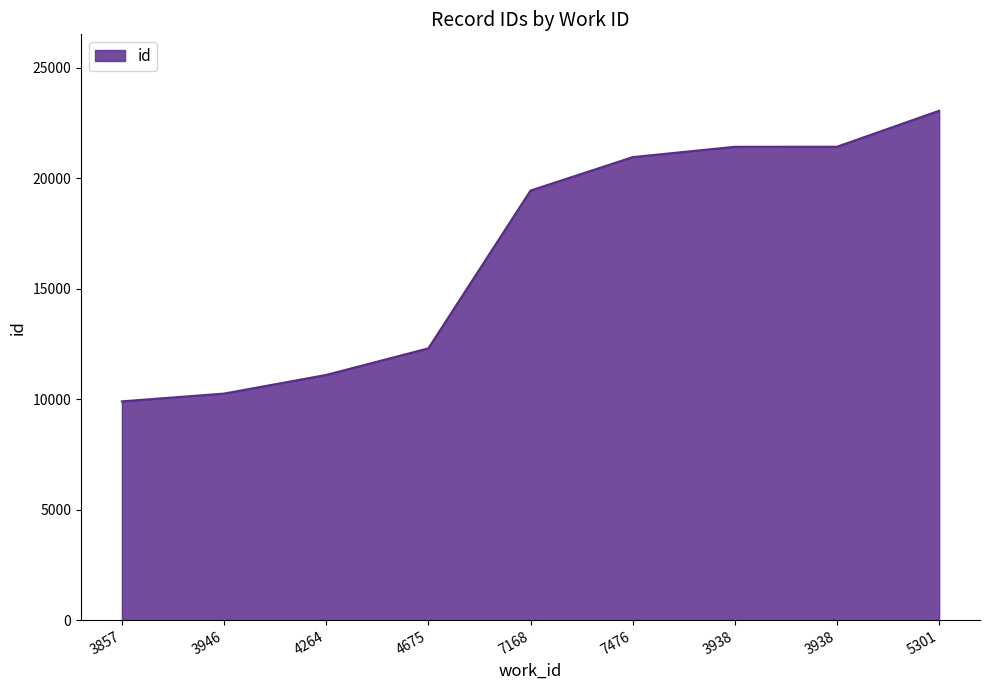

What is the sum of all values?

149922